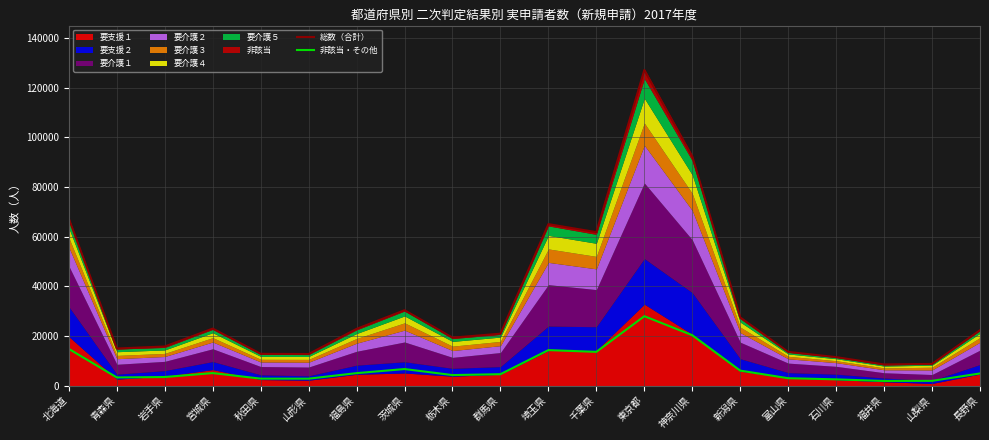

True or false: 総数（合計） and 非該当・その他 cross at least once.

False